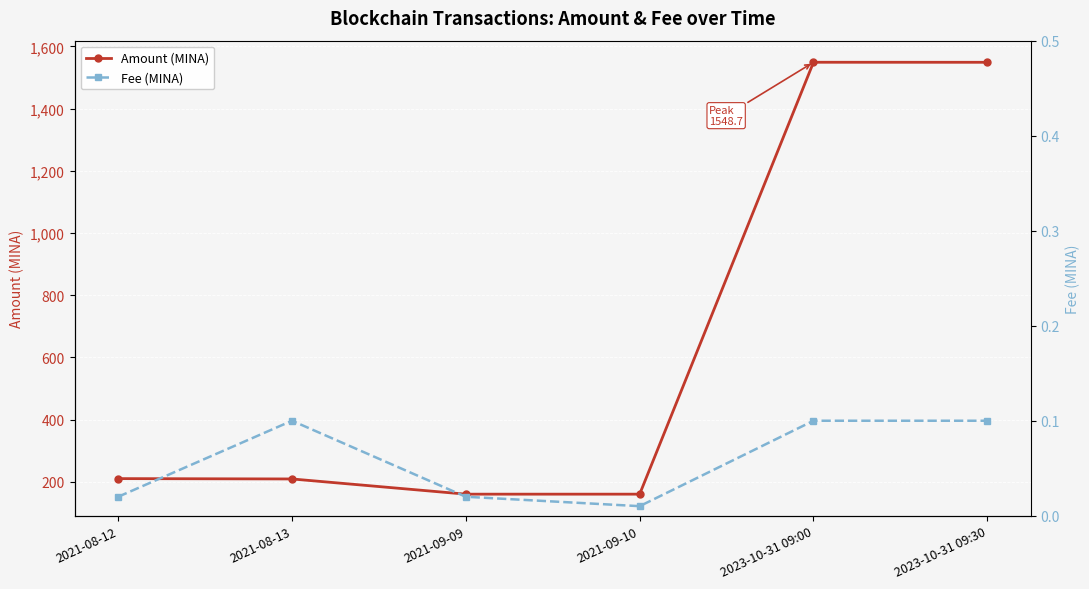

What is the average value of the Amount (MINA) series?

639.4